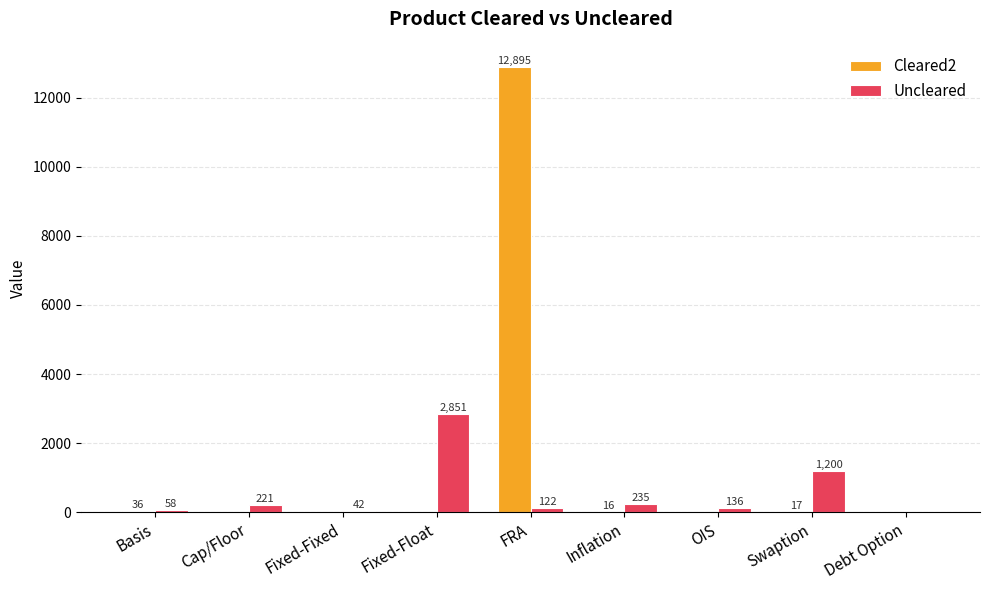

Reading right to left, list all the values displayed in this chart.

Cleared2: Debt Option=0	Swaption=17	OIS=0	Inflation=16	FRA=12895	Fixed-Float=0	Fixed-Fixed=0	Cap/Floor=0	Basis=36
Uncleared: Debt Option=0	Swaption=1200	OIS=136	Inflation=235	FRA=122	Fixed-Float=2851	Fixed-Fixed=42	Cap/Floor=221	Basis=58